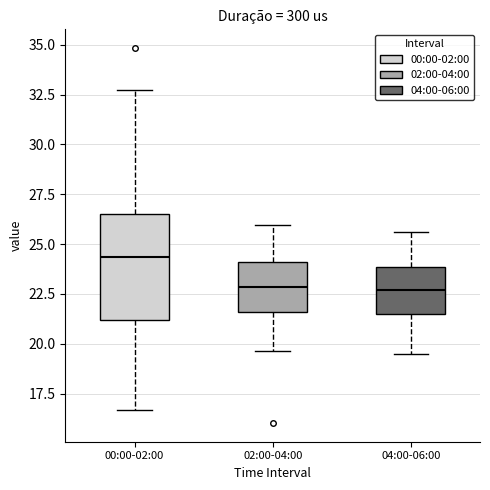

Where does the upper whisker of the box for 02:00-04:00 end on the y-axis? The values are not printed on the chart, so give them approximately, as read against the axis.

26.0